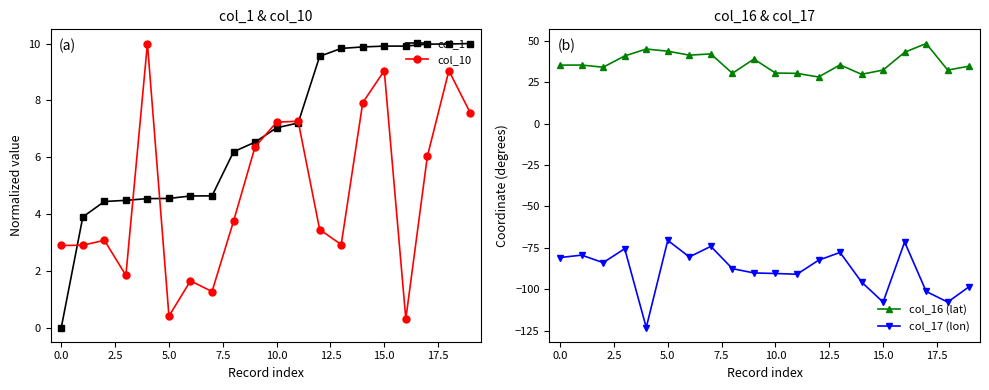

Is it true that col_10 equals 9.0 at 15.0?

True